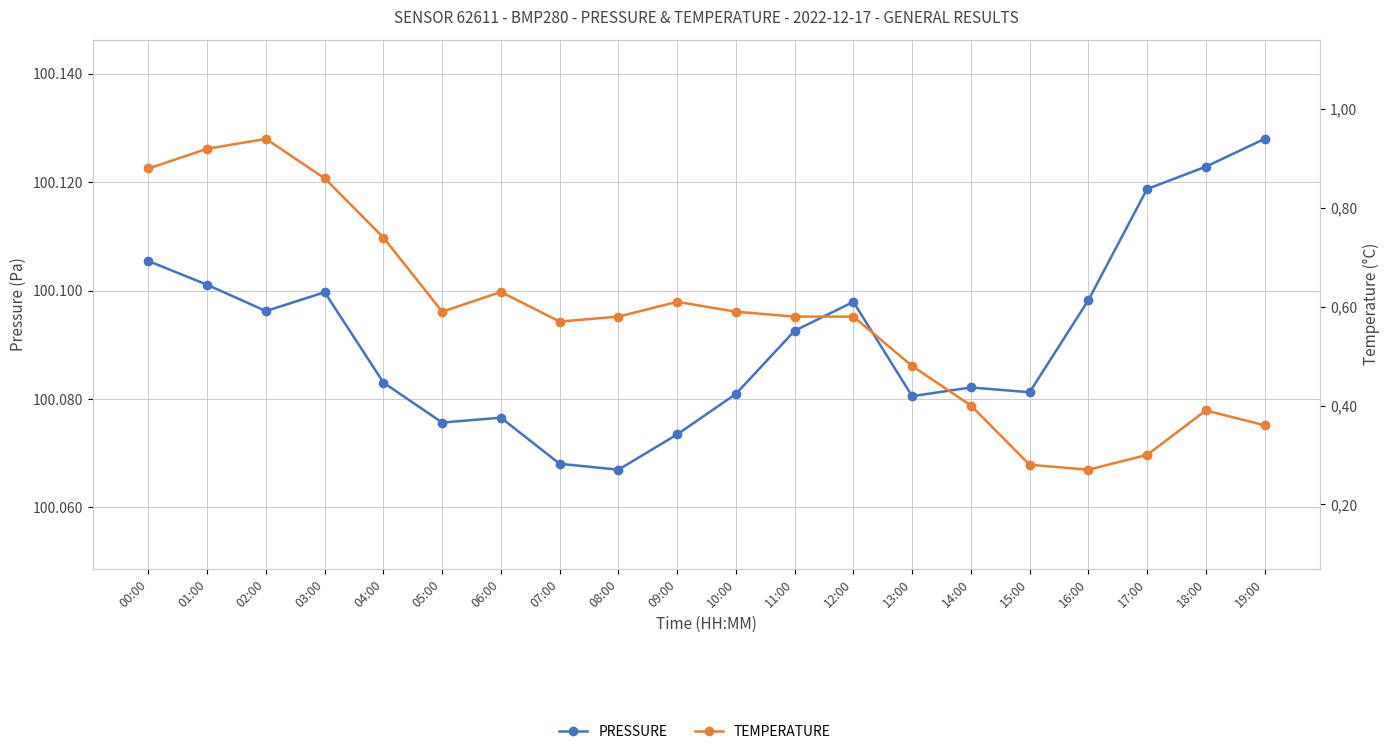

How many series are shown in this chart?

2